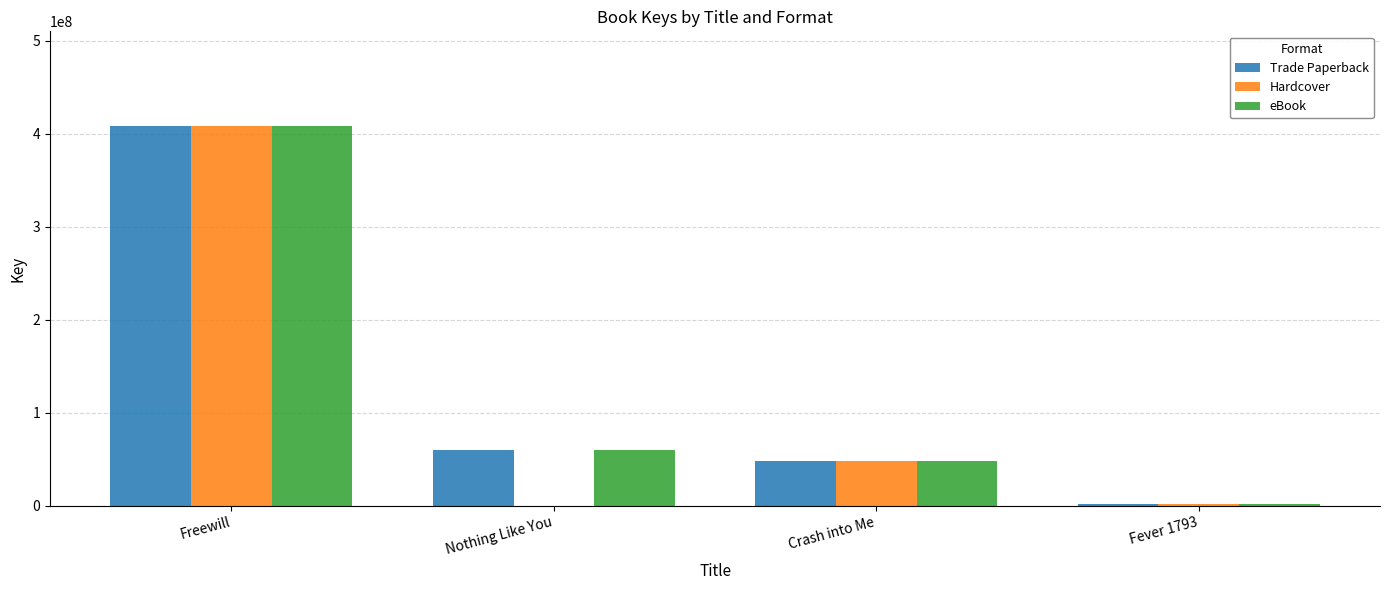

The eBook series shows 60230765 at Nothing Like You. True or false?

True